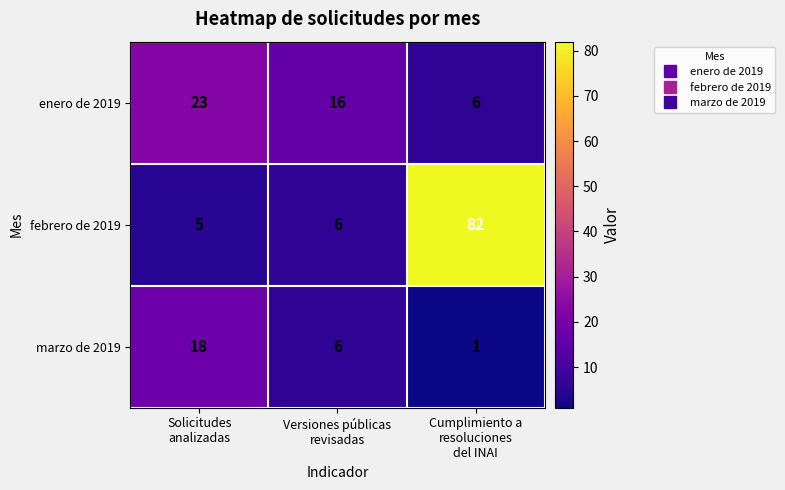

At Cumplimiento a
resoluciones
del INAI, list the series in order from smallest to largest.

marzo de 2019, enero de 2019, febrero de 2019